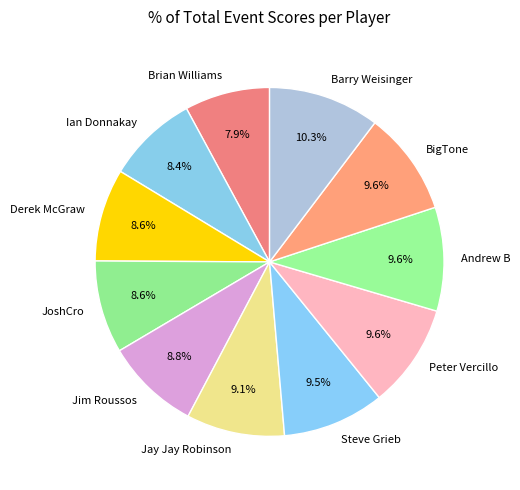

Is Jim Roussos the majority of the pie?

No